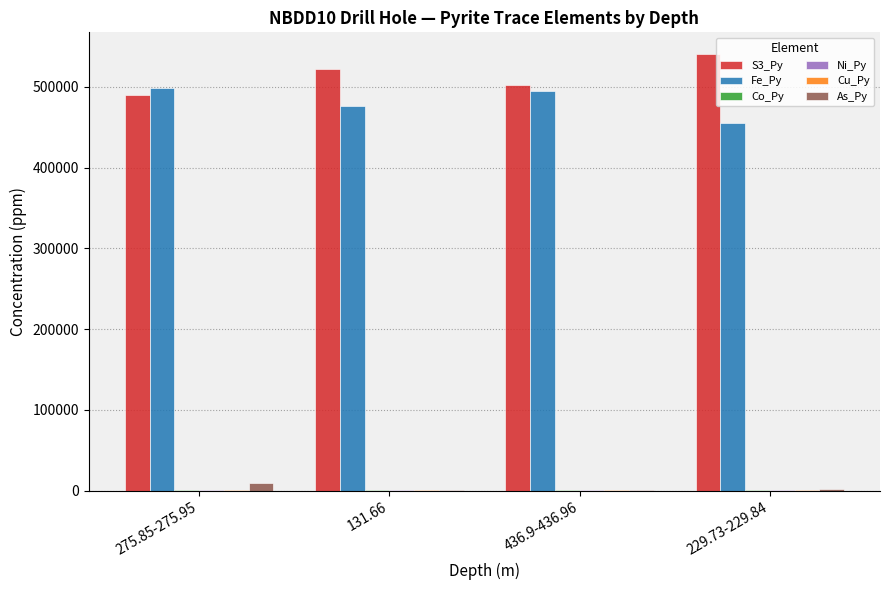

The S3_Py series shows 122746.7 at 436.9-436.96. True or false?

False